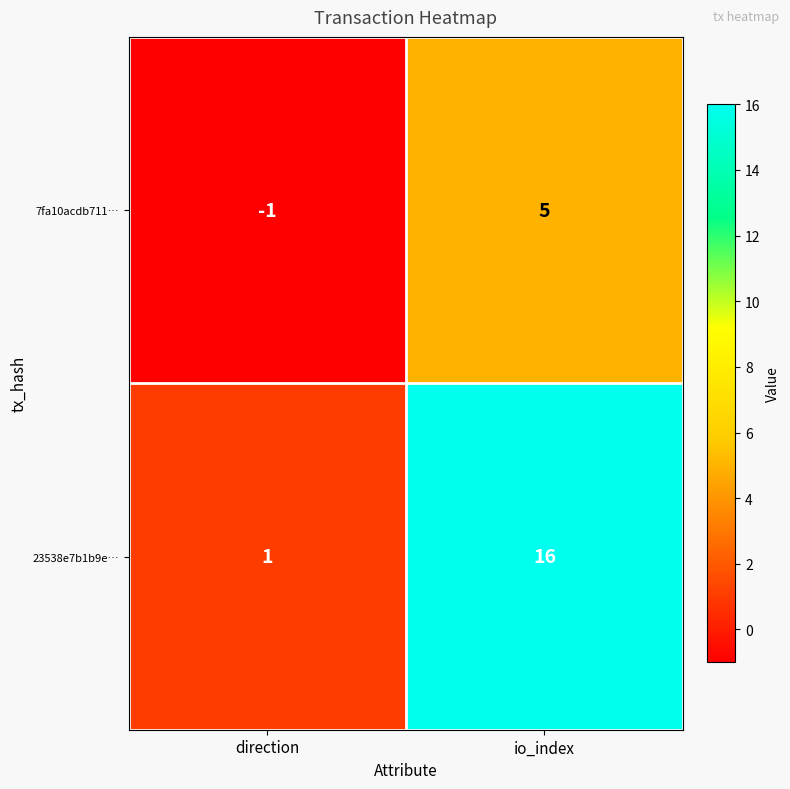

What is the sum of the 23538e7b1b9e… values at direction and io_index?

17